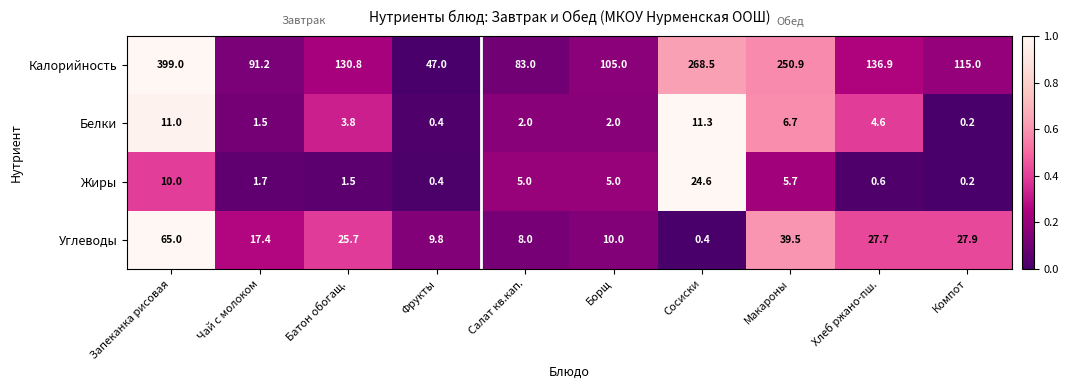

Rank the series at Сосиски from lowest to highest value.

Углеводы, Белки, Жиры, Калорийность